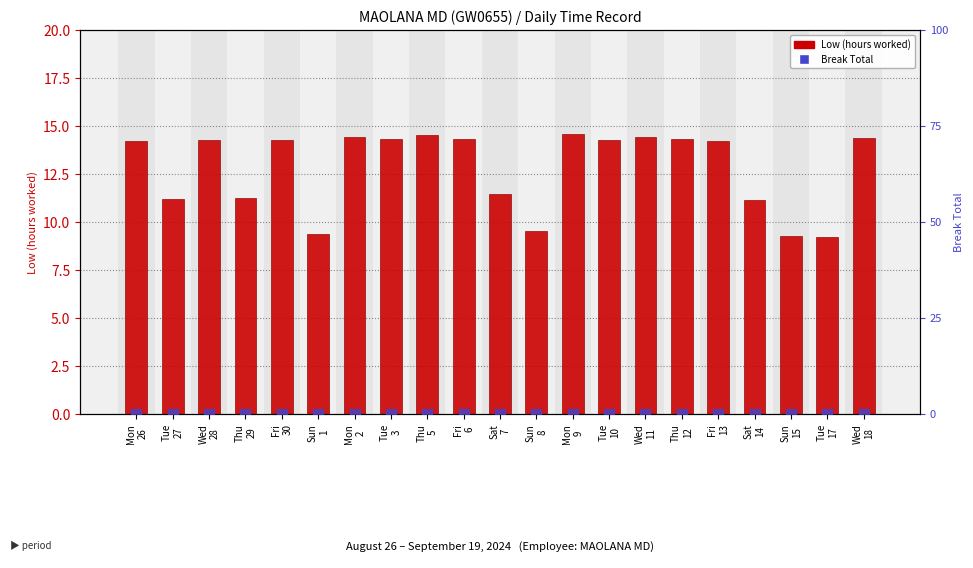

At how many categories does at least one series exceed 6?

21